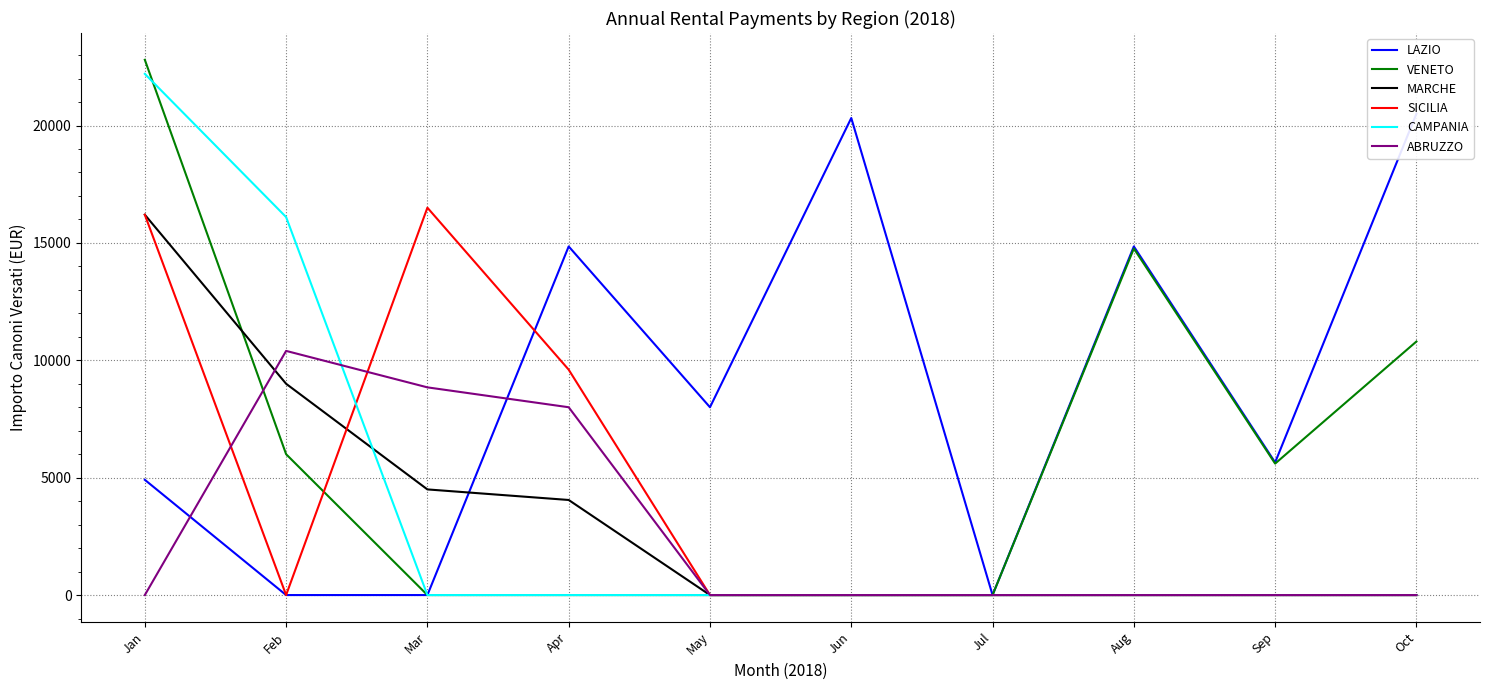

True or false: SICILIA has more than 1 points higher than both neighbors.

False